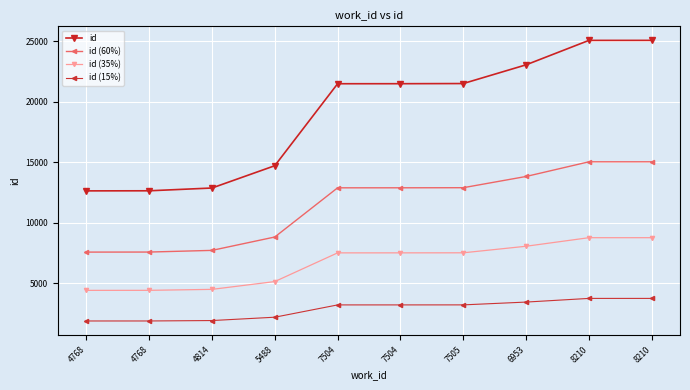

Does the chart have visible grid lines?

Yes